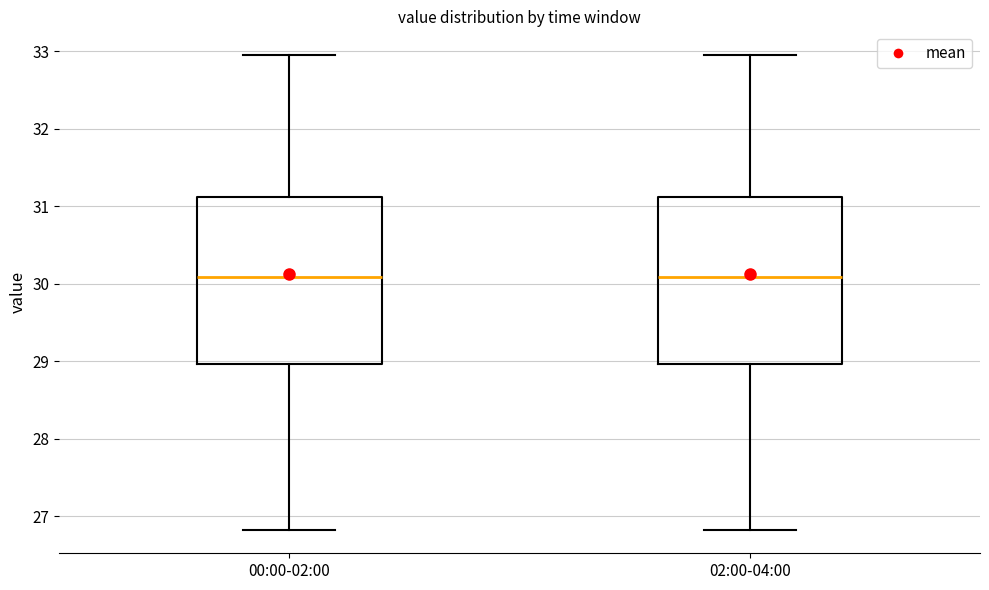

Reading left to right, transcribe this box plot: for each box, give where its median line is, the range the box spans, and where its two whiskers end, as read against the y-axis. The values are not printed on the chart, so give them approximately, as read against the axis.

00:00-02:00: median 30.1, box 29.0 to 31.1, whiskers 26.8 to 33.0
02:00-04:00: median 30.1, box 29.0 to 31.1, whiskers 26.8 to 33.0